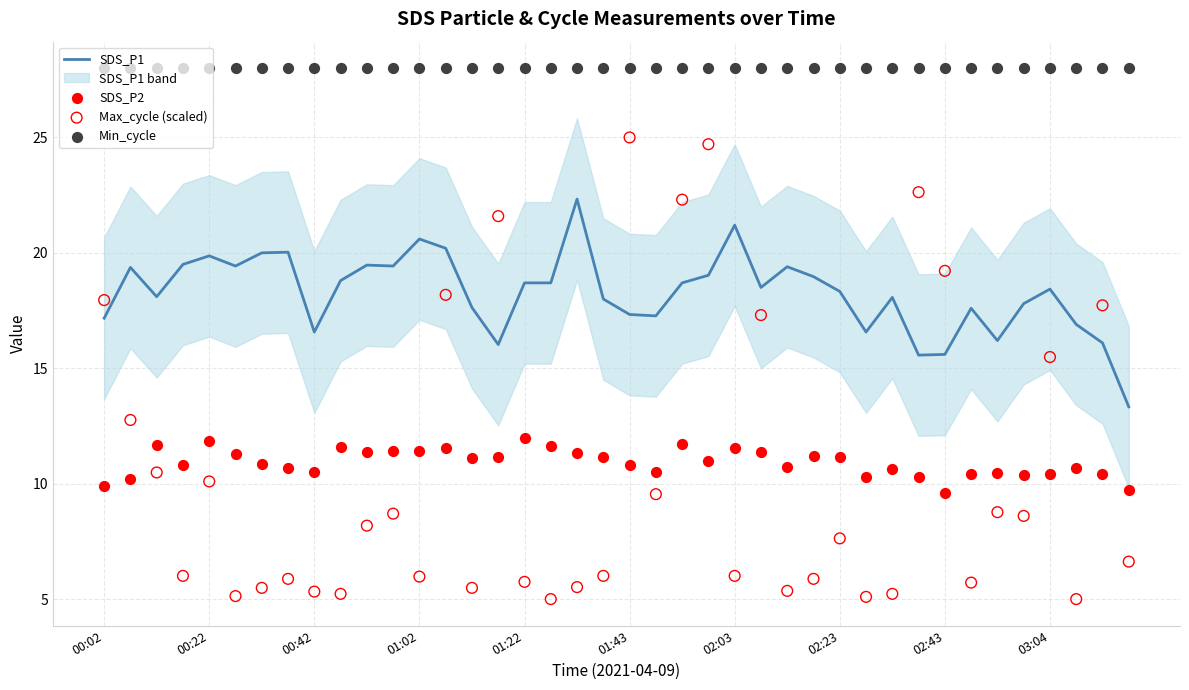

Which series contains the highest Y value?

Min_cycle